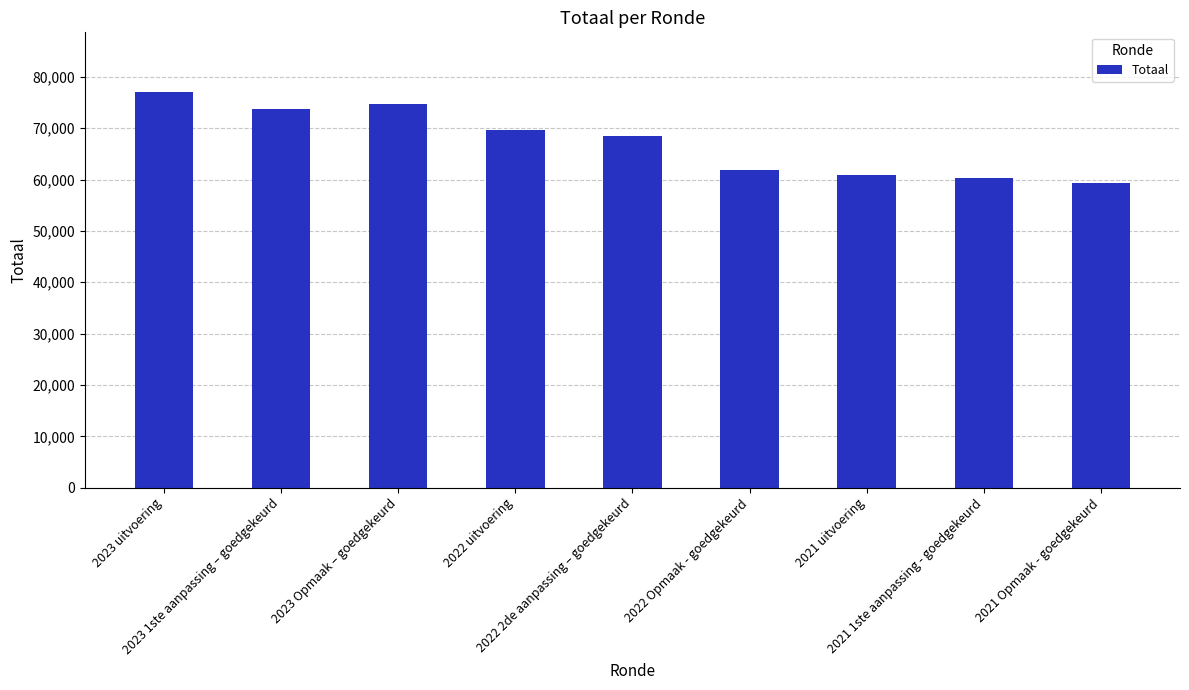

What is the difference between the maximum and minimum values?

17720